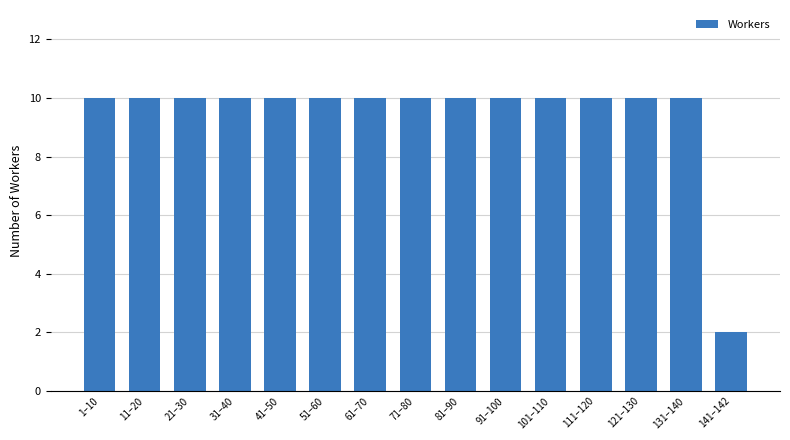

What is the label of the 3rd bar from the left?

21–30